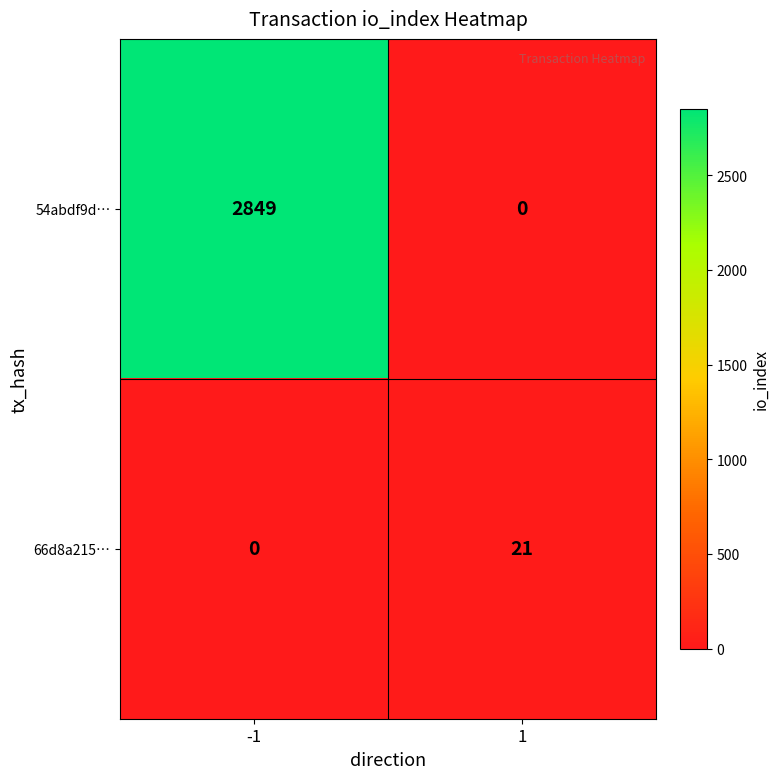

Rank the series at -1 from lowest to highest value.

66d8a215…, 54abdf9d…